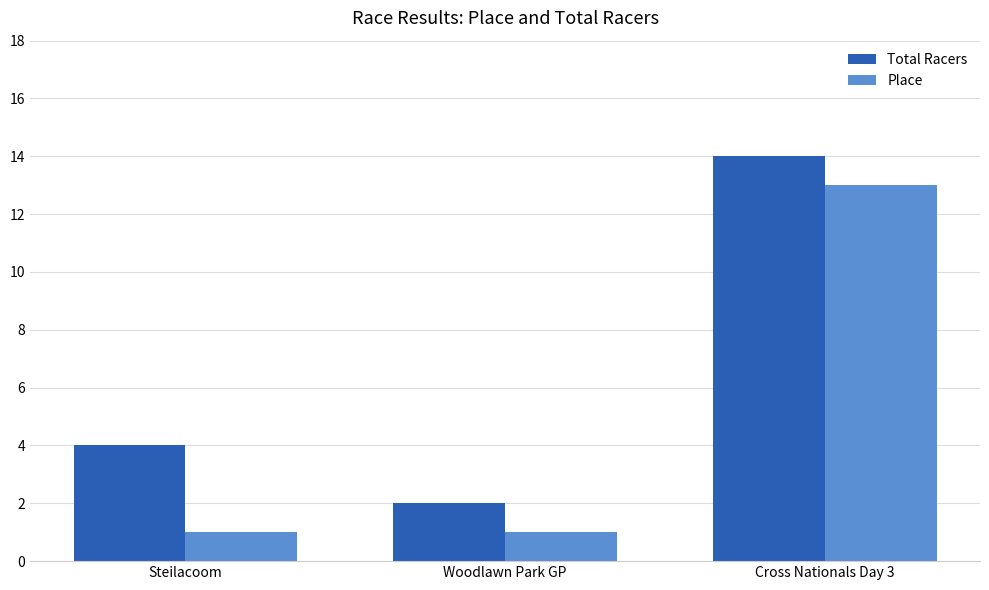

Reading left to right, list all the values displayed in this chart.

Total Racers: Steilacoom=4	Woodlawn Park GP=2	Cross Nationals Day 3=14
Place: Steilacoom=1	Woodlawn Park GP=1	Cross Nationals Day 3=13